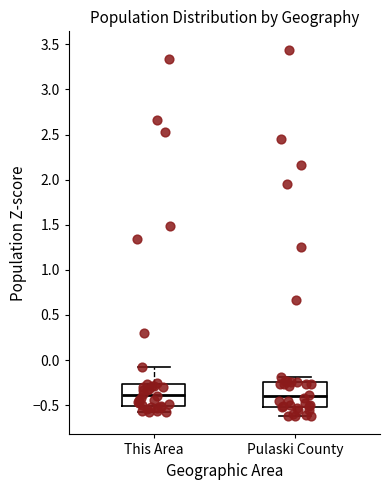

Where does the median line of the box for This Area sit on the y-axis? The values are not printed on the chart, so give them approximately, as read against the axis.

-0.40